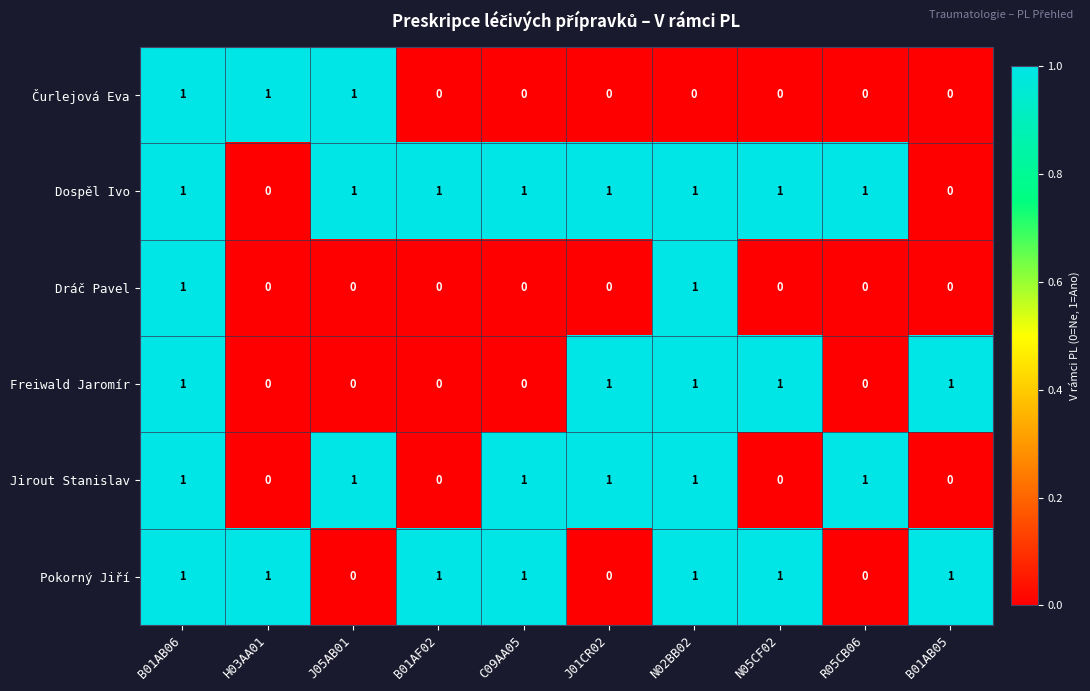

What is the sum of all Jirout Stanislav values?

6